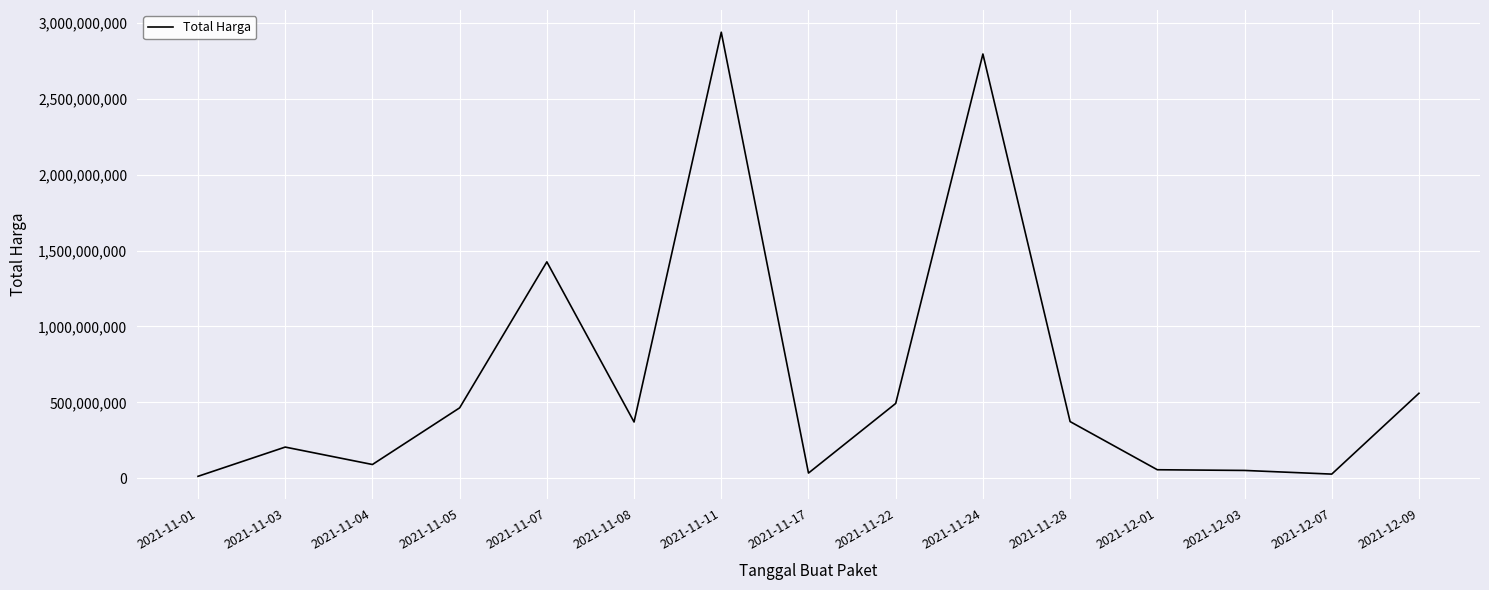

What is the ratio of the value at 2021-11-24 to the value at 2021-11-05?

6.0